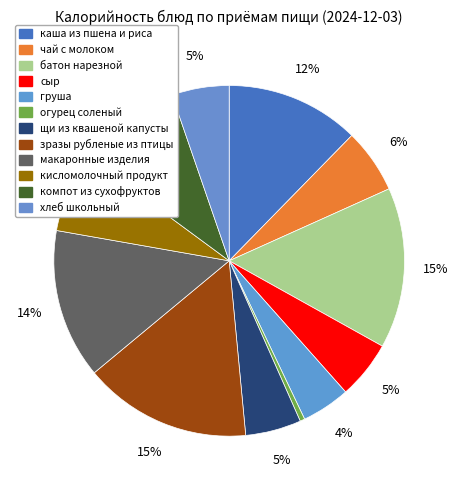

Which slice is the largest?

зразы рубленые из птицы